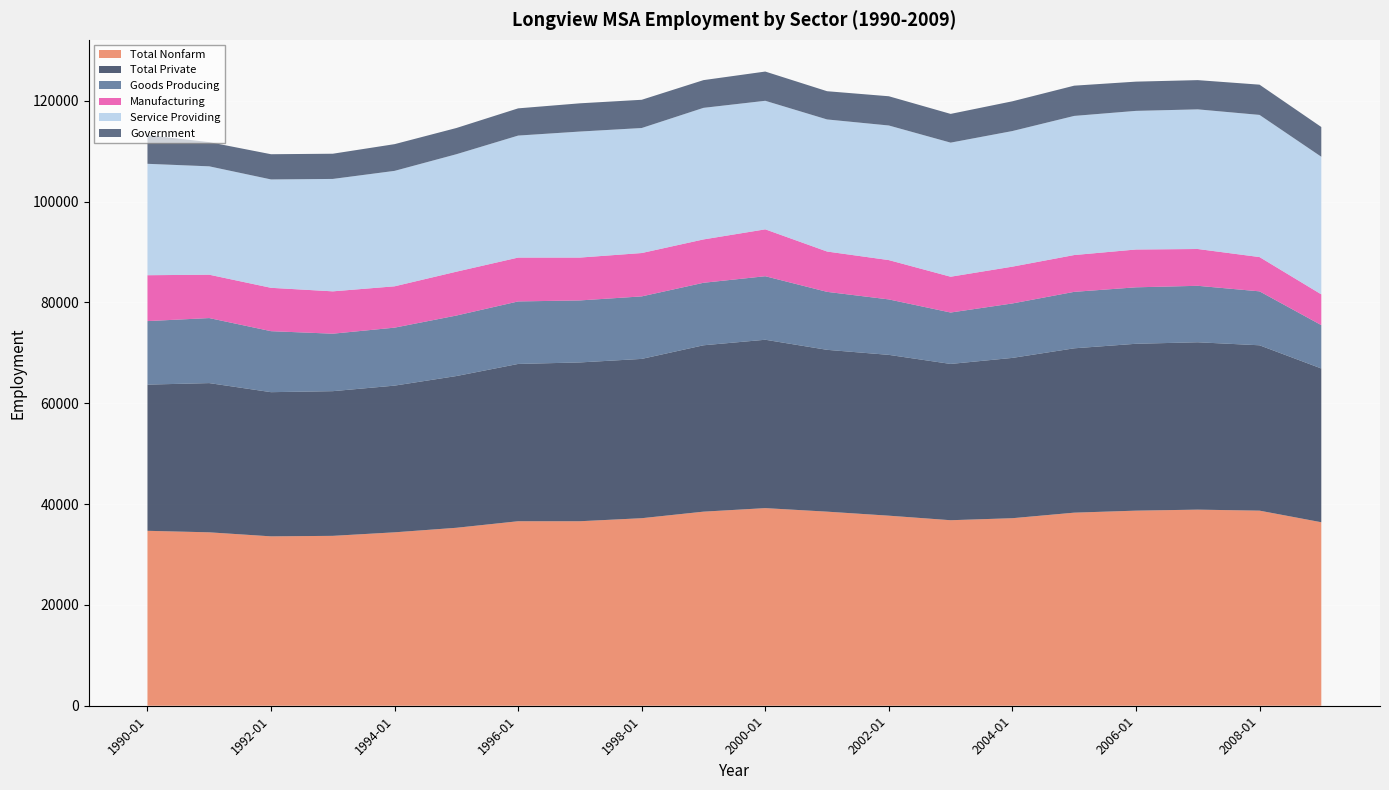

Reading left to right, transcribe all the data shown in this chart.

Total Nonfarm: 34700	34400	33600	33700	34400	35300	36600	36600	37200	38500	39200	38500	37700	36800	37200	38300	38700	38900	38700	36400
Total Private: 29000	29600	28600	28700	29100	30100	31200	31500	31600	33000	33400	32100	31900	31000	31800	32600	33100	33200	32800	30500
Goods Producing: 12600	12900	12100	11400	11500	12000	12400	12300	12400	12400	12600	11500	11000	10200	10800	11200	11200	11200	10700	8600
Manufacturing: 9100	8600	8600	8400	8200	8700	8700	8500	8600	8600	9300	8000	7800	7100	7300	7300	7500	7300	6800	6100
Service Providing: 22100	21500	21500	22300	22900	23300	24200	25000	24800	26100	25500	26200	26700	26600	26900	27600	27500	27700	28200	27300
Government: 5700	4800	5000	5000	5300	5200	5400	5600	5600	5500	5800	5600	5800	5700	5900	6000	5800	5800	6000	5900